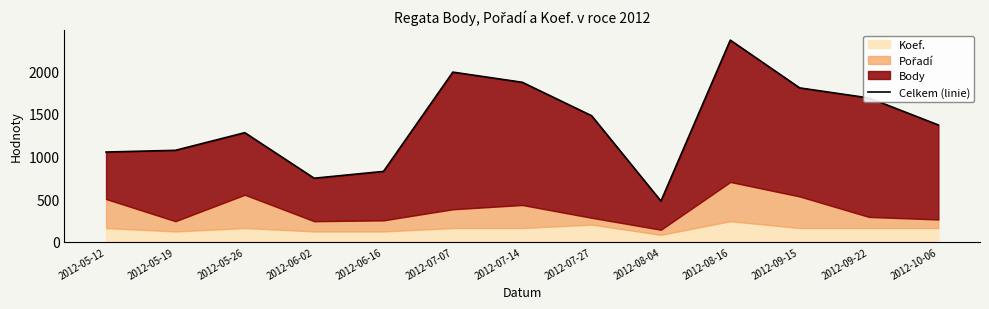

True or false: the data shows 385 at 2012-06-16.

False